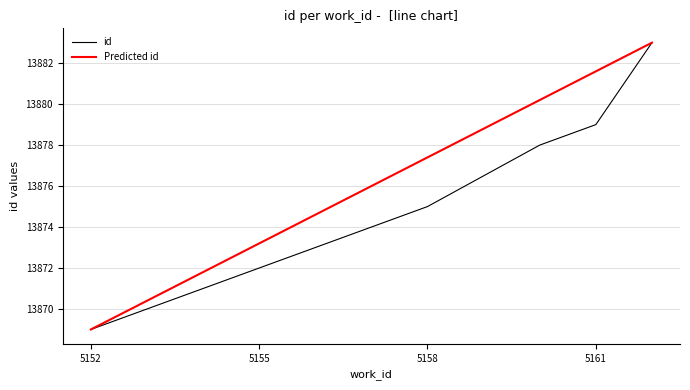

The value at 5153 is 13870. True or false?

True